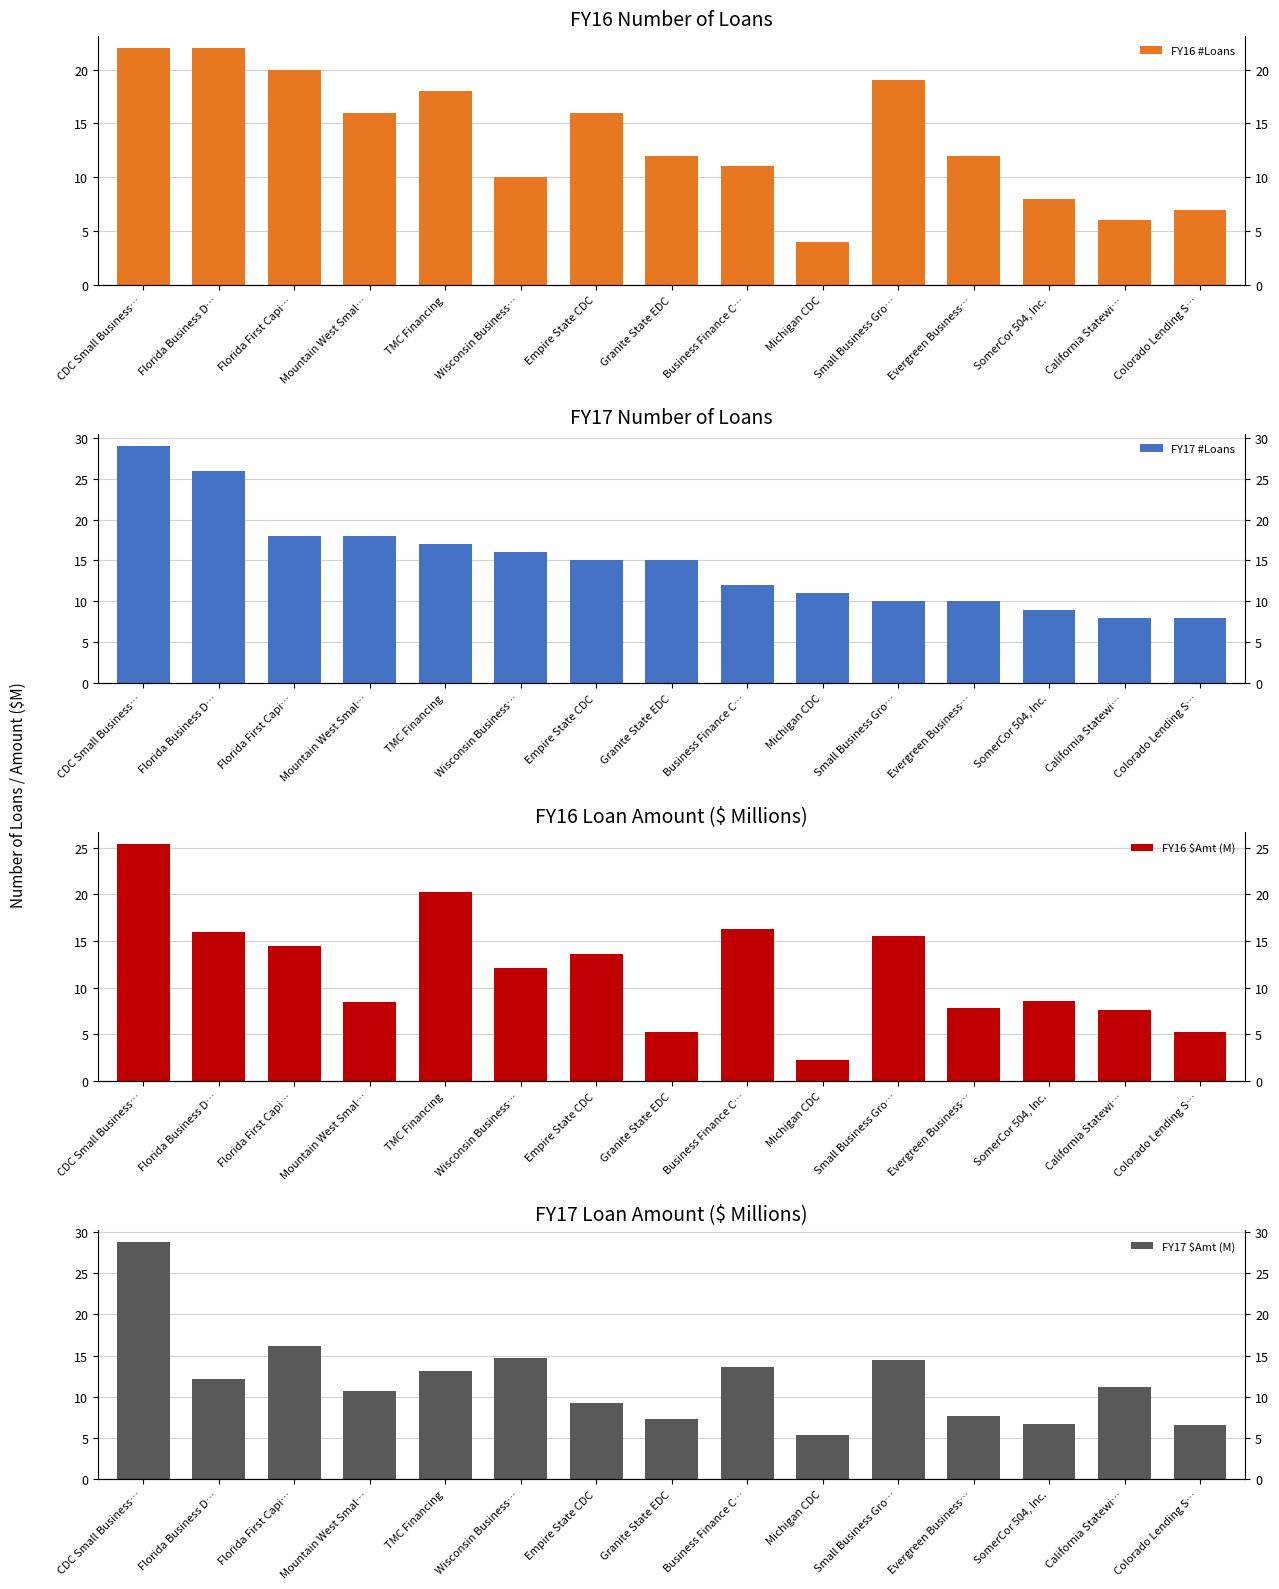

Reading right to left, extract all data points from this chart.

FY16 #Loans: 7.0	6.0	8.0	12.0	19.0	4.0	11.0	12.0	16.0	10.0	18.0	16.0	20.0	22.0	22.0
FY17 #Loans: 8.0	8.0	9.0	10.0	10.0	11.0	12.0	15.0	15.0	16.0	17.0	18.0	18.0	26.0	29.0
FY16 $Amt (M): 5.2	7.6	8.6	7.9	15.6	2.3	16.3	5.3	13.6	12.1	20.3	8.5	14.4	15.9	25.4
FY17 $Amt (M): 6.6	11.2	6.7	7.7	14.5	5.4	13.6	7.2	9.2	14.8	13.1	10.7	16.2	12.2	28.7